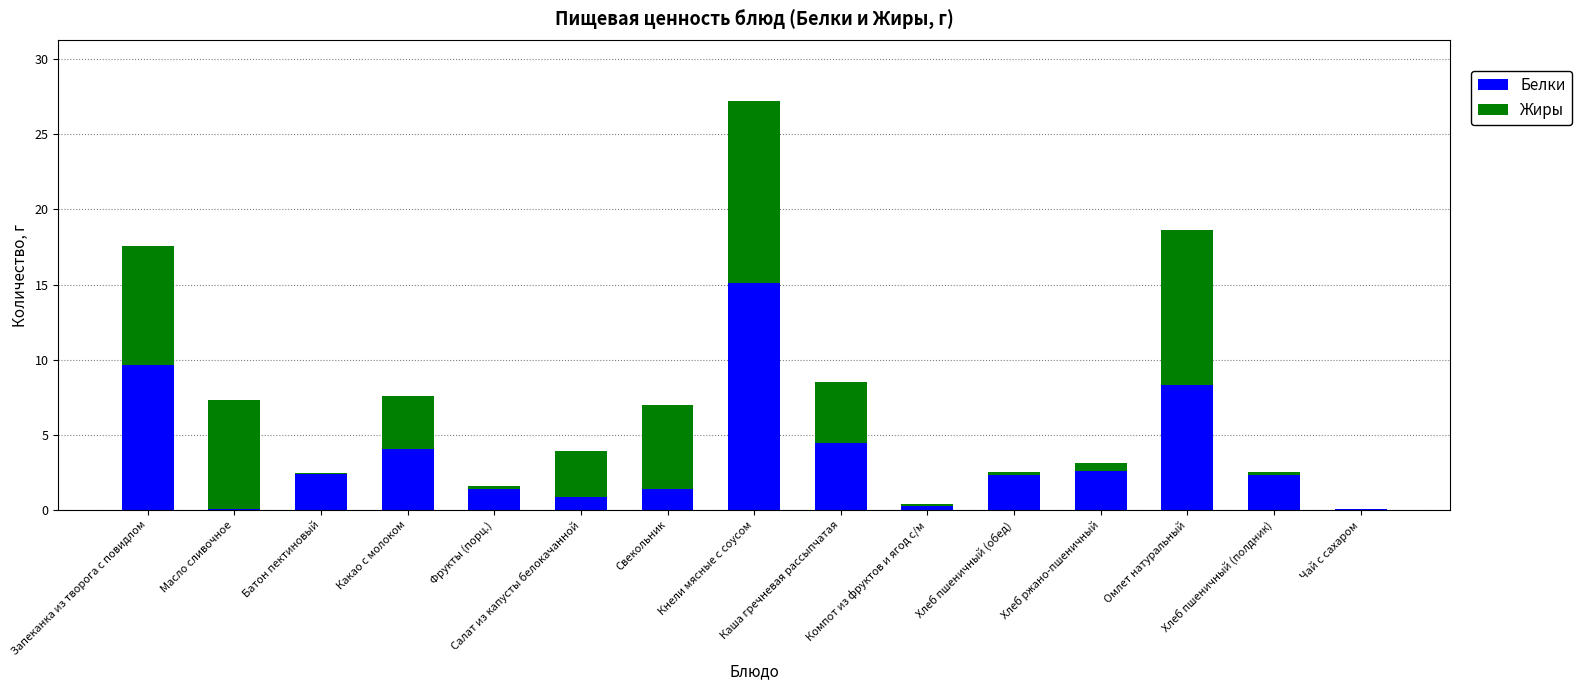

What is the approximate value of Белки at Свекольник?

1.4